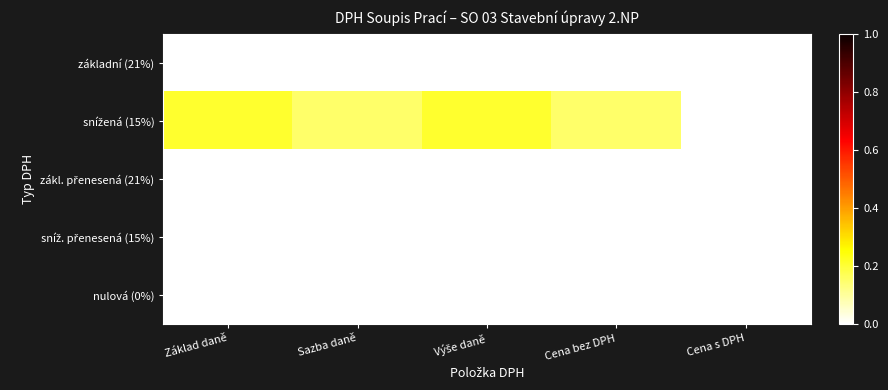

At how many categories does at least one series exceed 0?

4